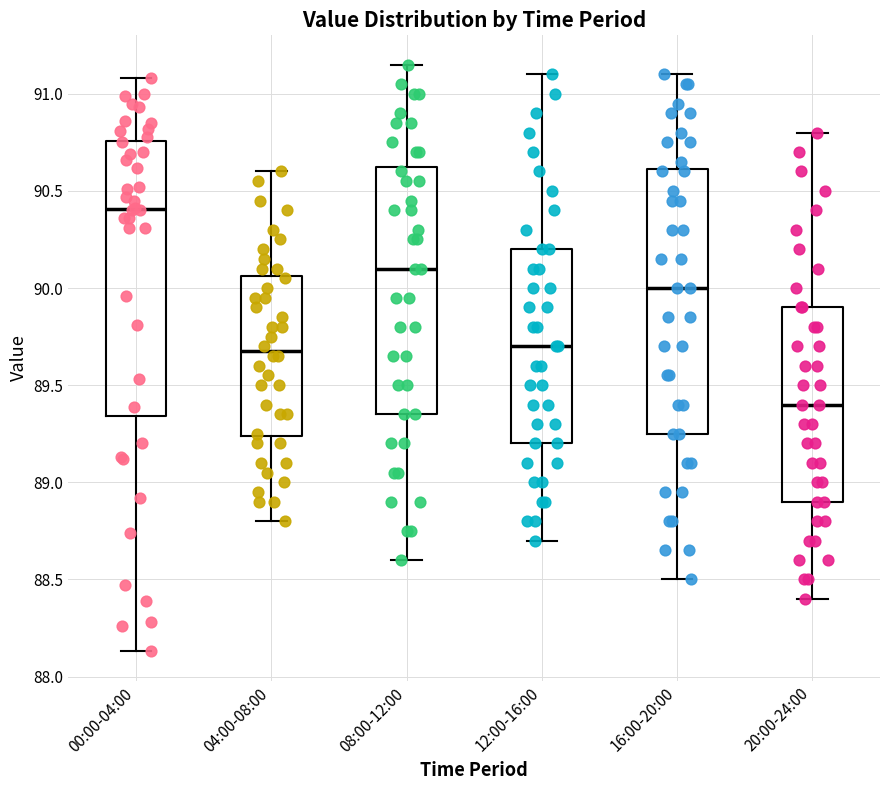

Which box has the lowest median line?

20:00-24:00